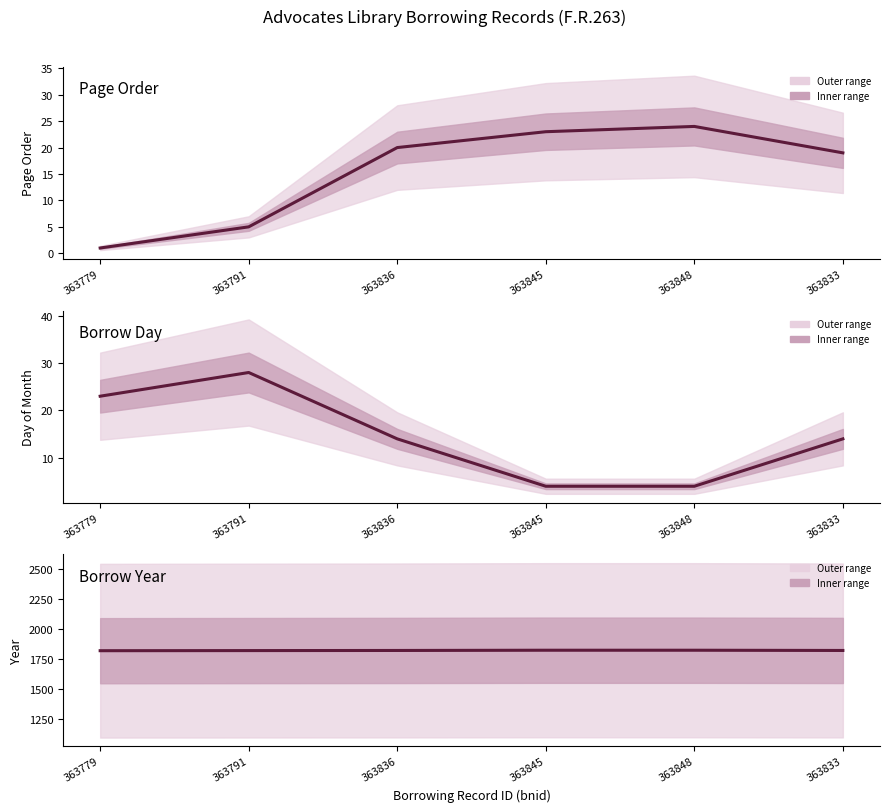

What is the value of the Page Order point at the 2nd from the left?

5